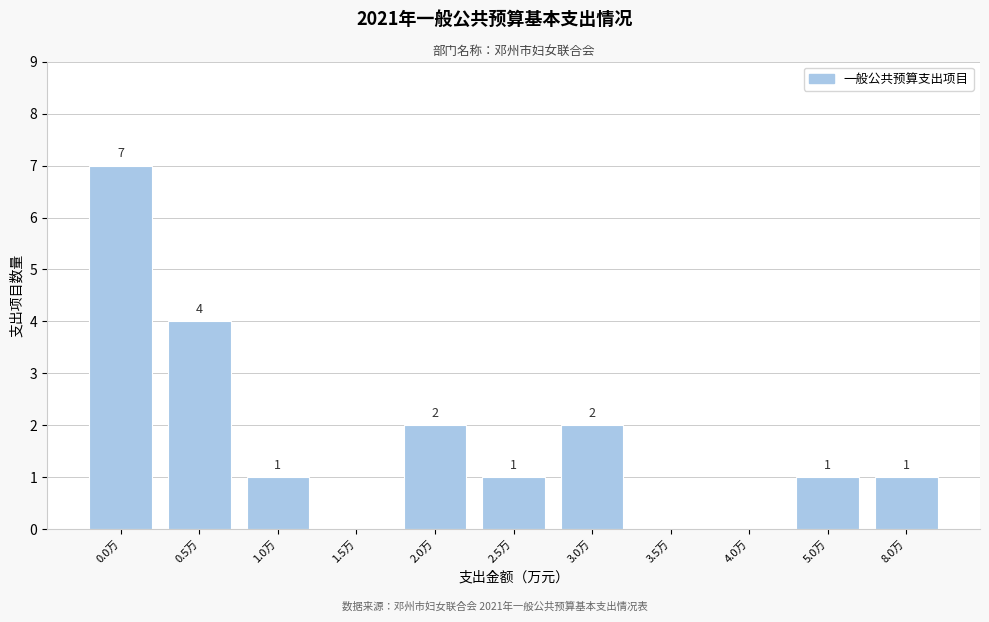

Reading left to right, list all the values displayed in this chart.

0.0万=7	0.5万=4	1.0万=1	1.5万=0	2.0万=2	2.5万=1	3.0万=2	3.5万=0	4.0万=0	5.0万=1	8.0万=1